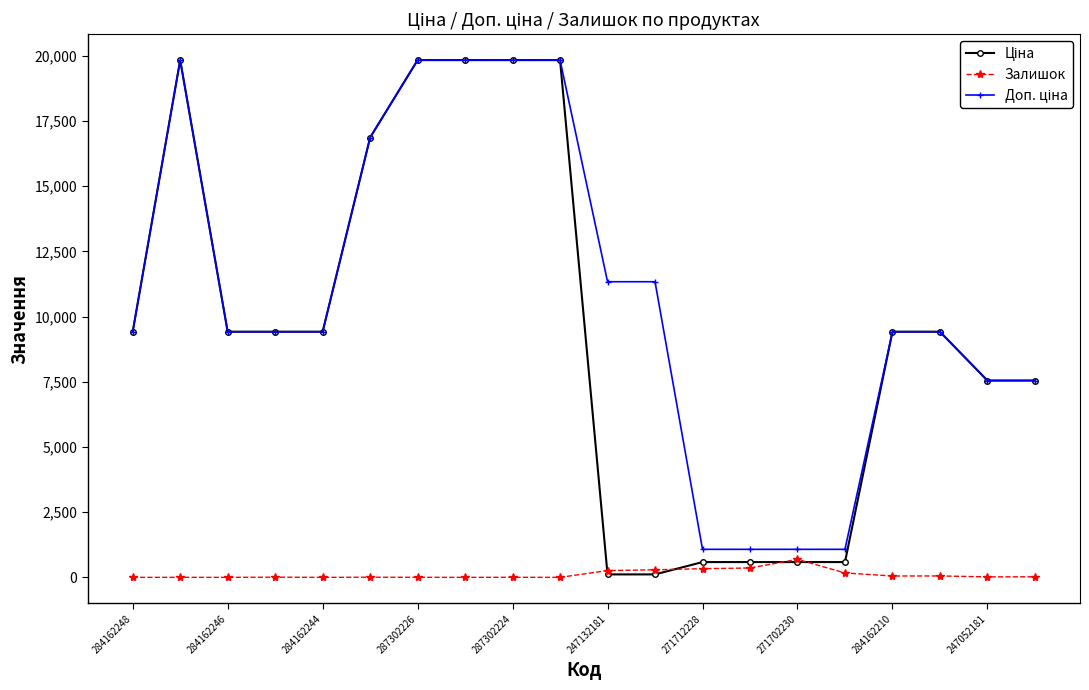

What is the maximum value shown in the chart?

19831.1